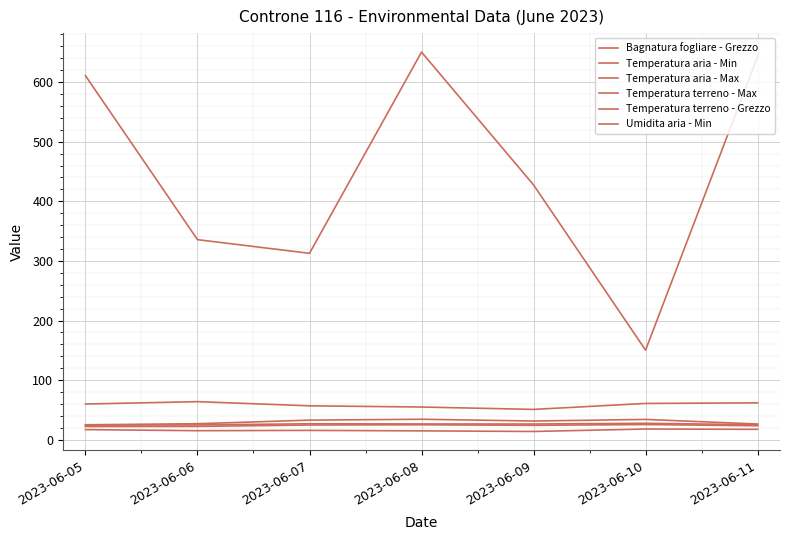

How many lines are shown in the chart?

6